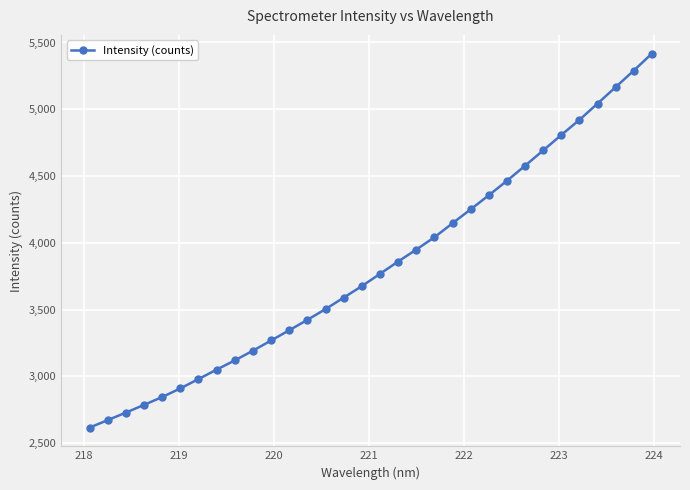

What is the value of the 15th point from the left?

3589.5